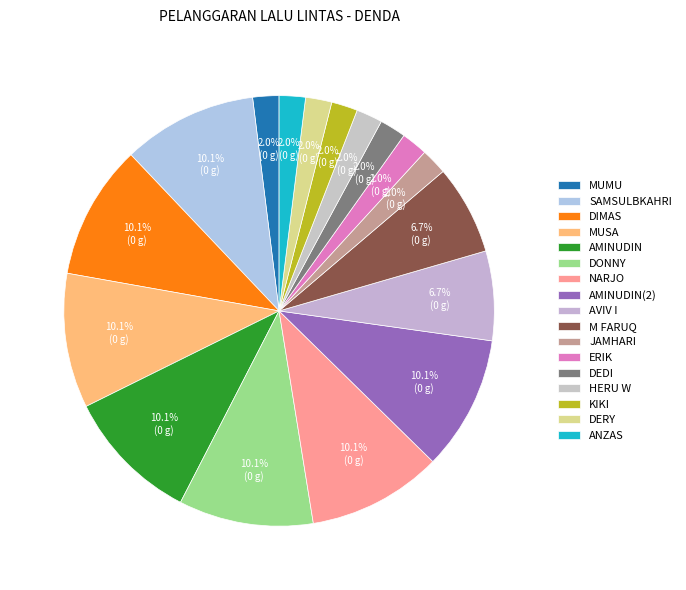

Count the number of slices in the pie.

17